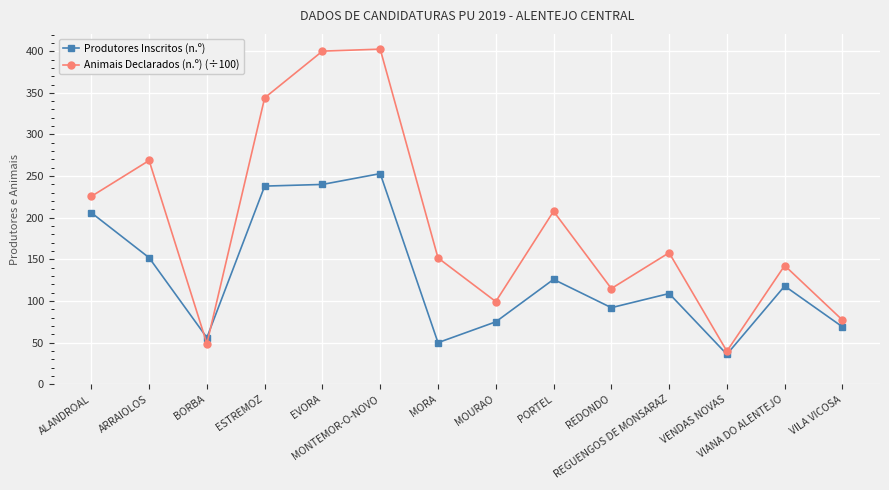

Reading right to left, what are all the values shown in this chart?

Produtores Inscritos (n.º): 69.0	118.0	36.0	109.0	92.0	126.0	75.0	50.0	253.0	240.0	238.0	56.0	152.0	206.0
Animais Declarados (n.º) (÷100): 77.1	142.6	39.8	158.0	115.0	207.8	99.3	151.8	402.5	400.1	344.0	48.8	268.8	225.7